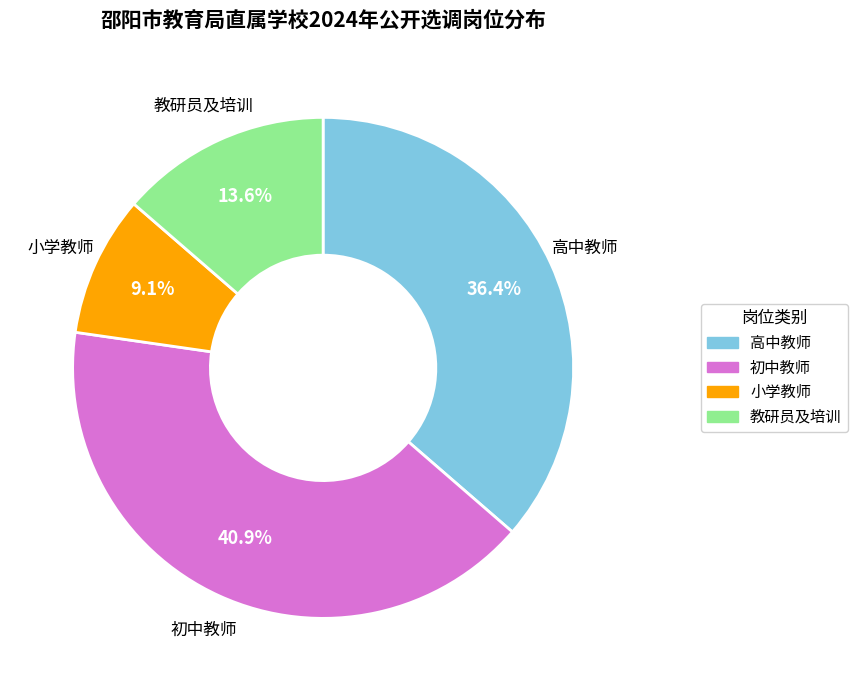

Is there a majority slice in this chart?

No